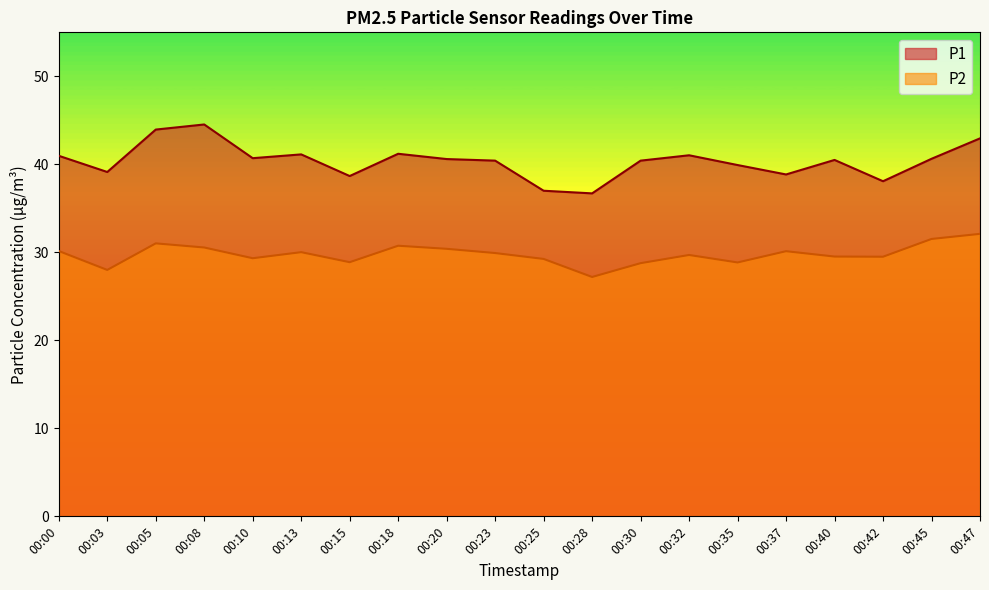

What is the value of the P2 point at the 8th from the left?

30.8